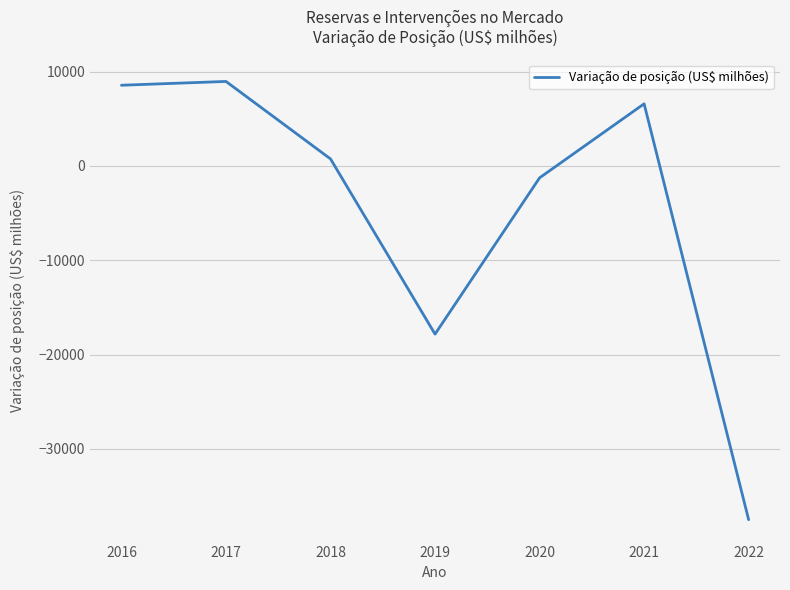

At which category does the data reach its first local valley?

2019